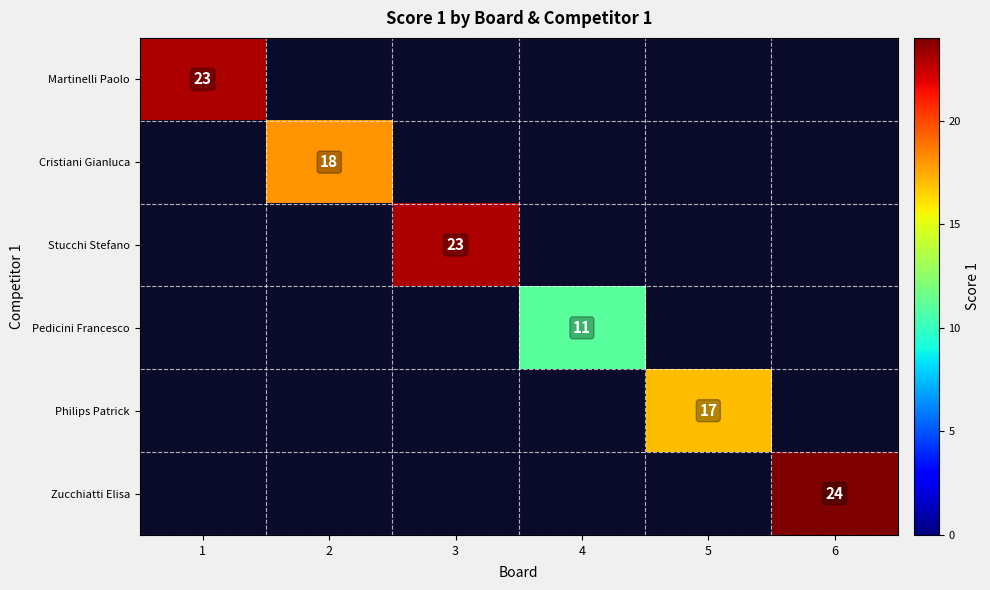

At how many categories does at least one series exceed 14?

5